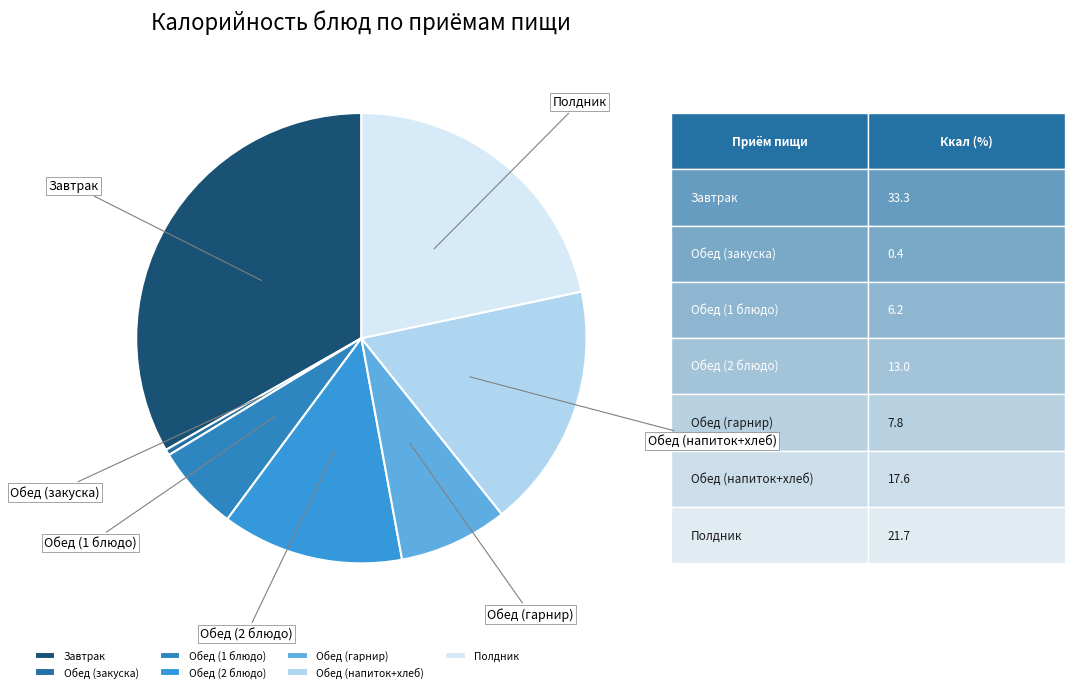

Approximately how many times larger is the value at Обед (гарнир) compared to Обед (1 блюдо)?

1.3